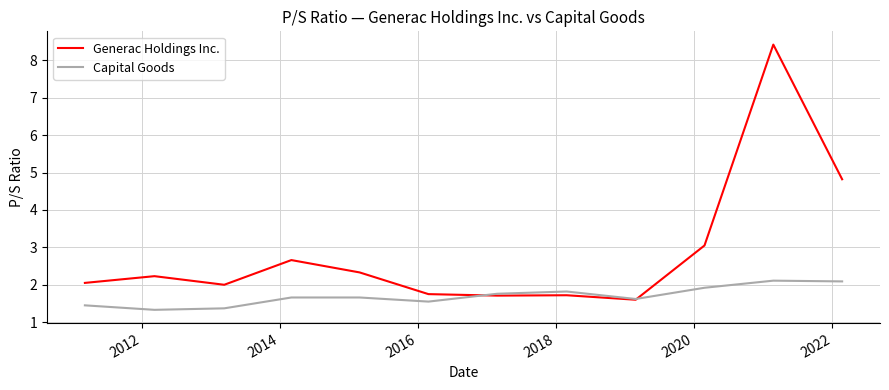

Rank the series by their average value, from highest to lowest.

Generac Holdings Inc., Capital Goods